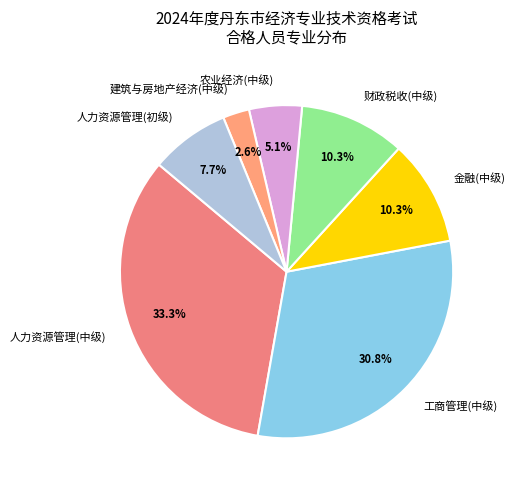

Approximately how many times larger is the value at 工商管理(中级) compared to 人力资源管理(初级)?

4.0